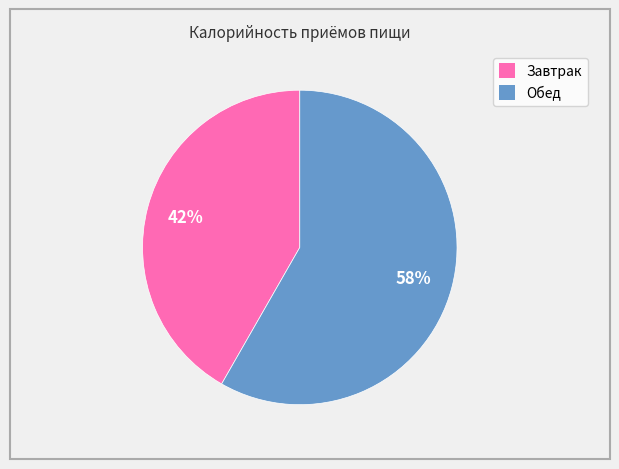

The Завтрак slice represents 34% of the pie. True or false?

False